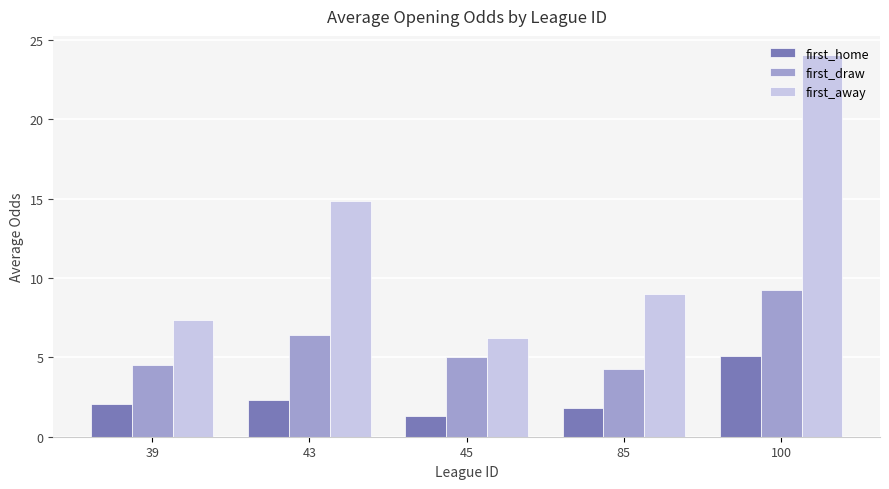

What is the average value of the first_draw series?

5.9